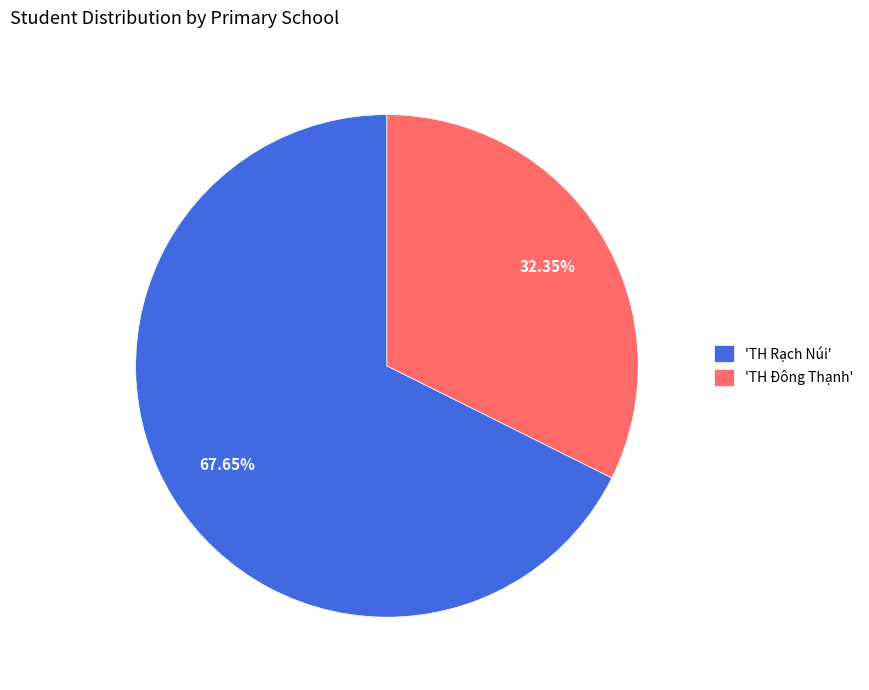

How many segments does this pie chart have?

2